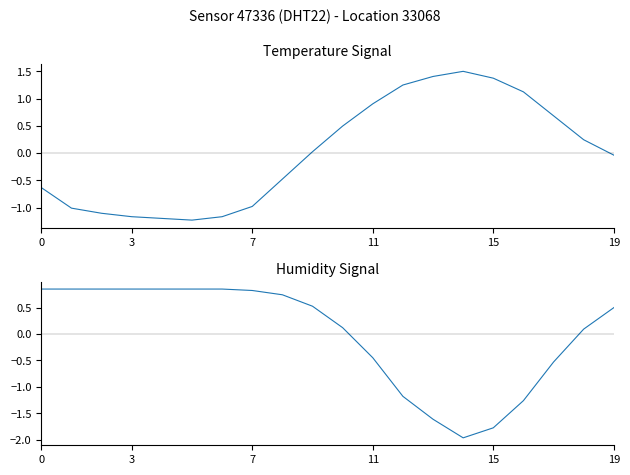

What is the value of the humidity point at the 7th from the left?

0.9